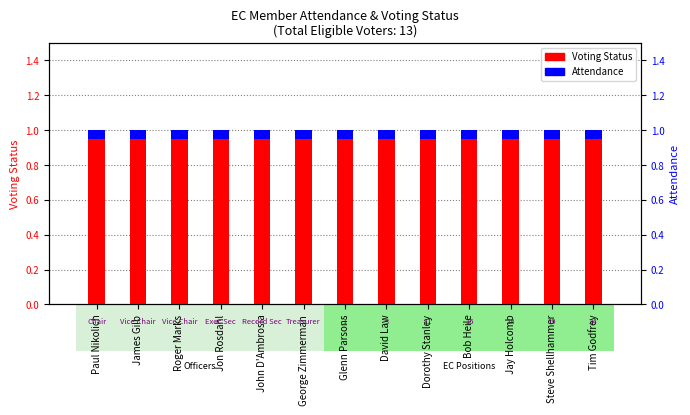

What is the label of the 4th bar from the right?

Bob Heile